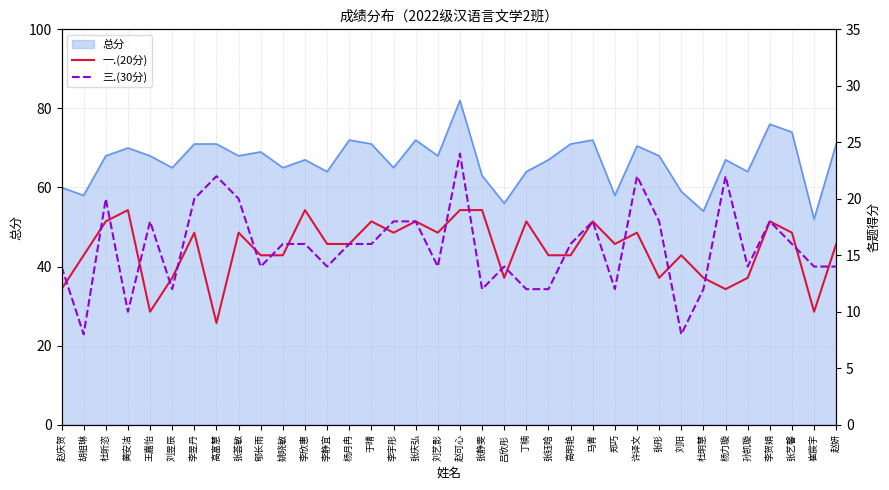

What is the lowest value of the 总分 series?

52.0